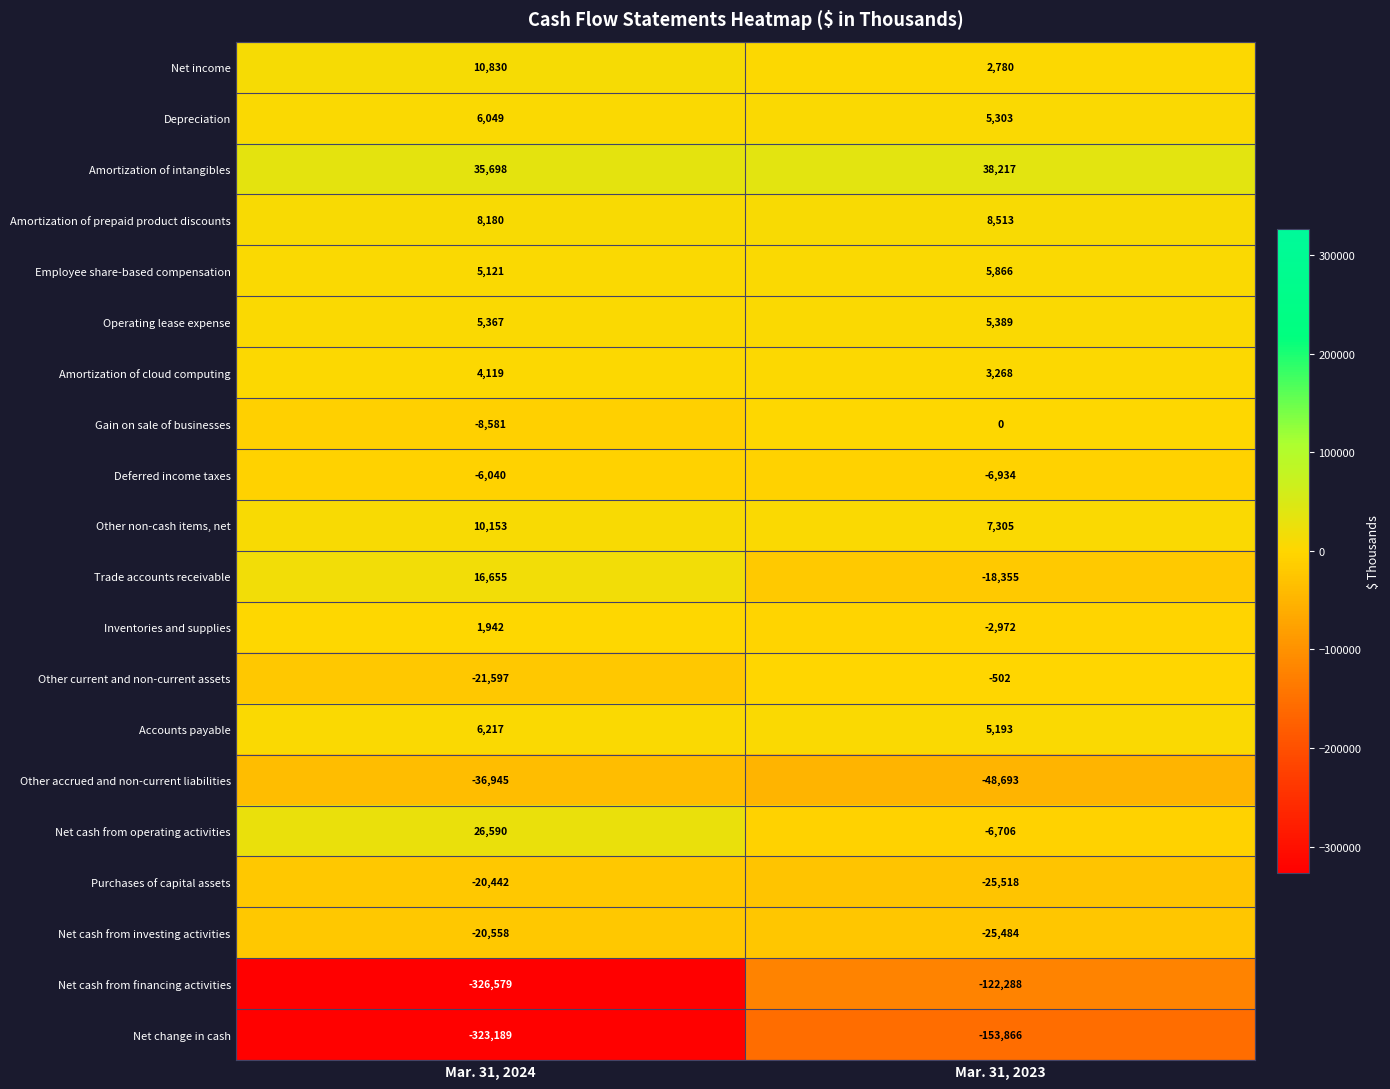

Is the value of Amortization of prepaid product discounts at Mar. 31, 2024 greater than the value of Accounts payable at Mar. 31, 2024?

Yes